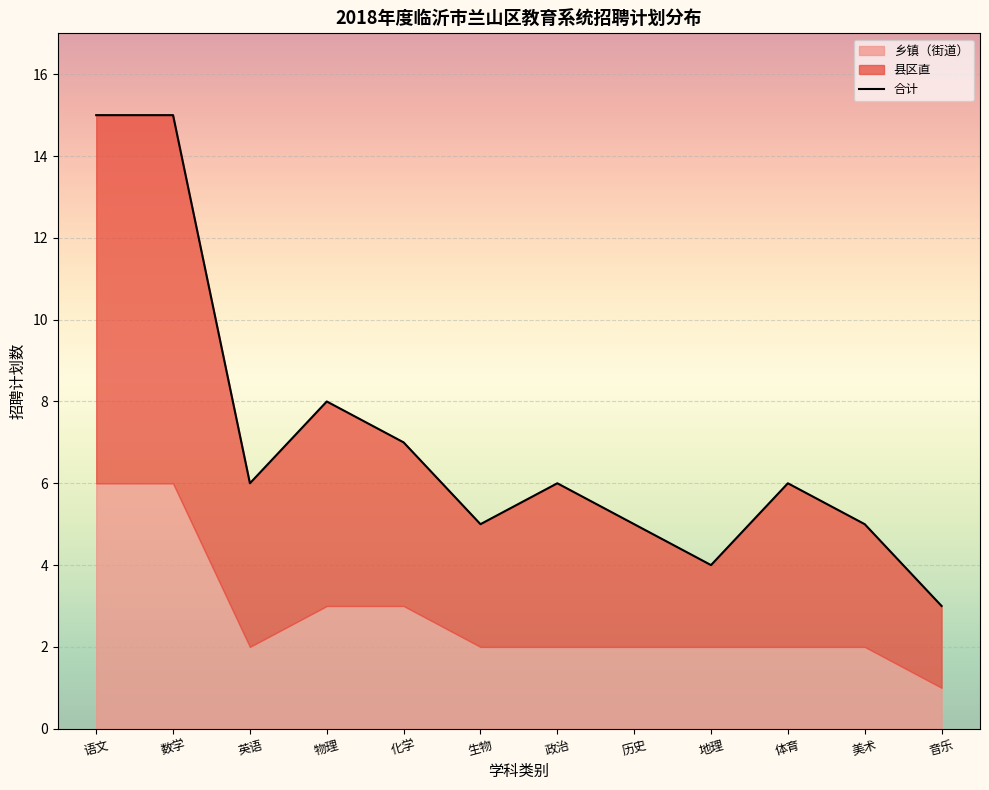

Between 地理 and 音乐, which is larger?

地理